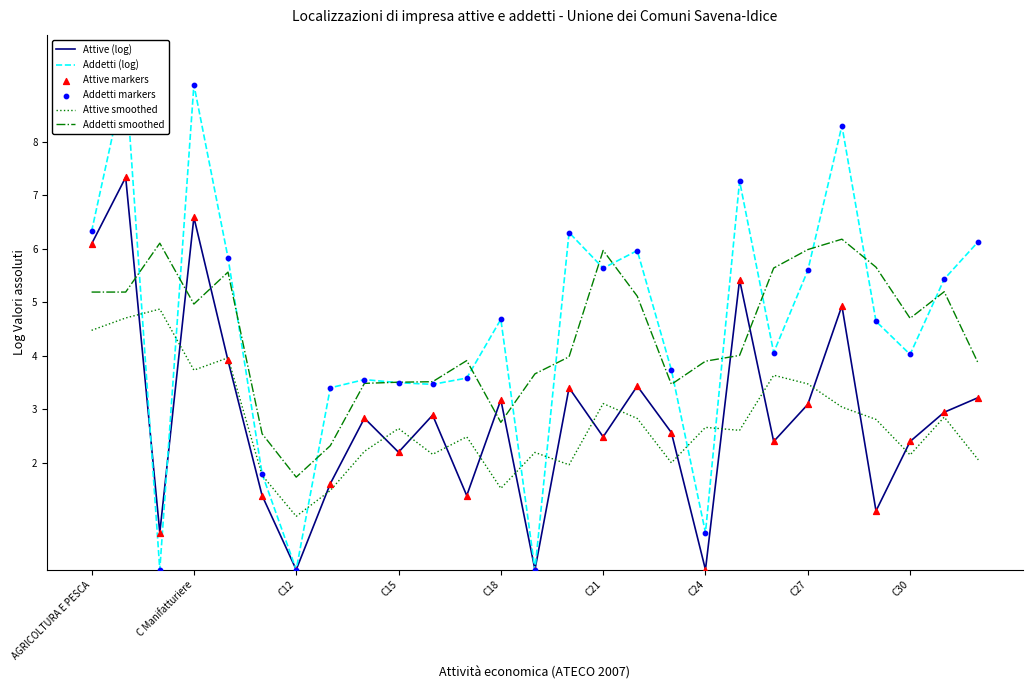

Which series has the widest spread of Y values?

Addetti (log)